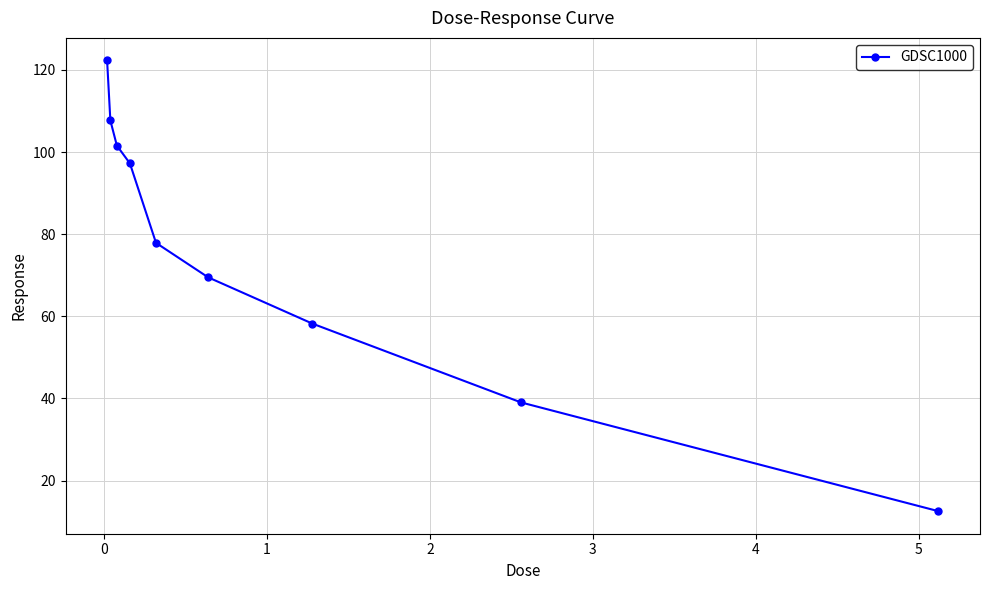

What is the difference between the maximum and second lowest values?

83.3